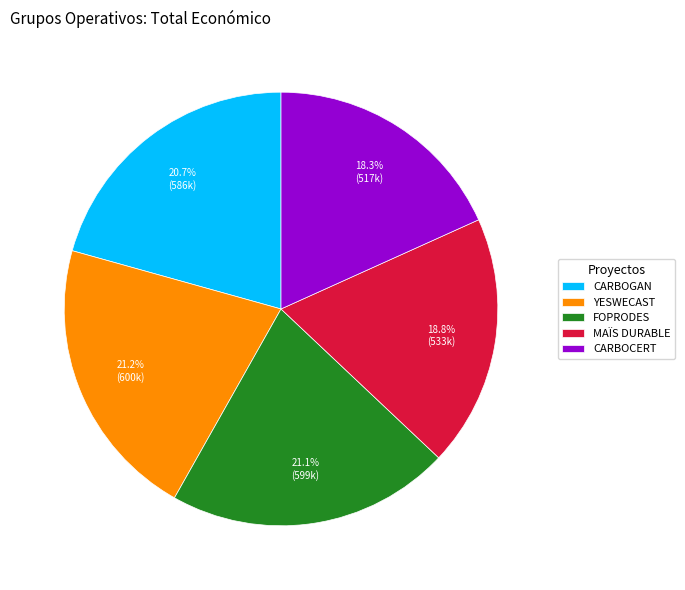

How many slices are in this pie chart?

5